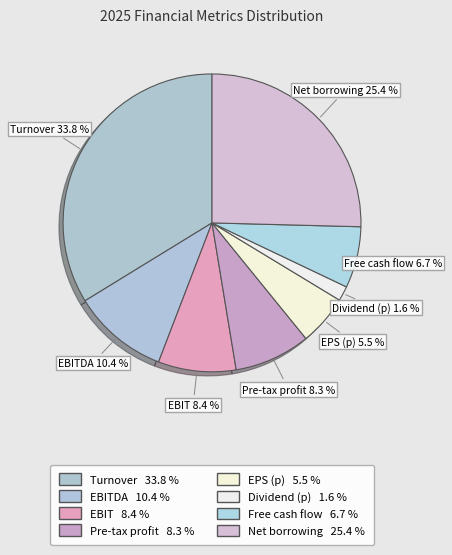

Which category has the smallest portion of the pie?

Dividend (p)